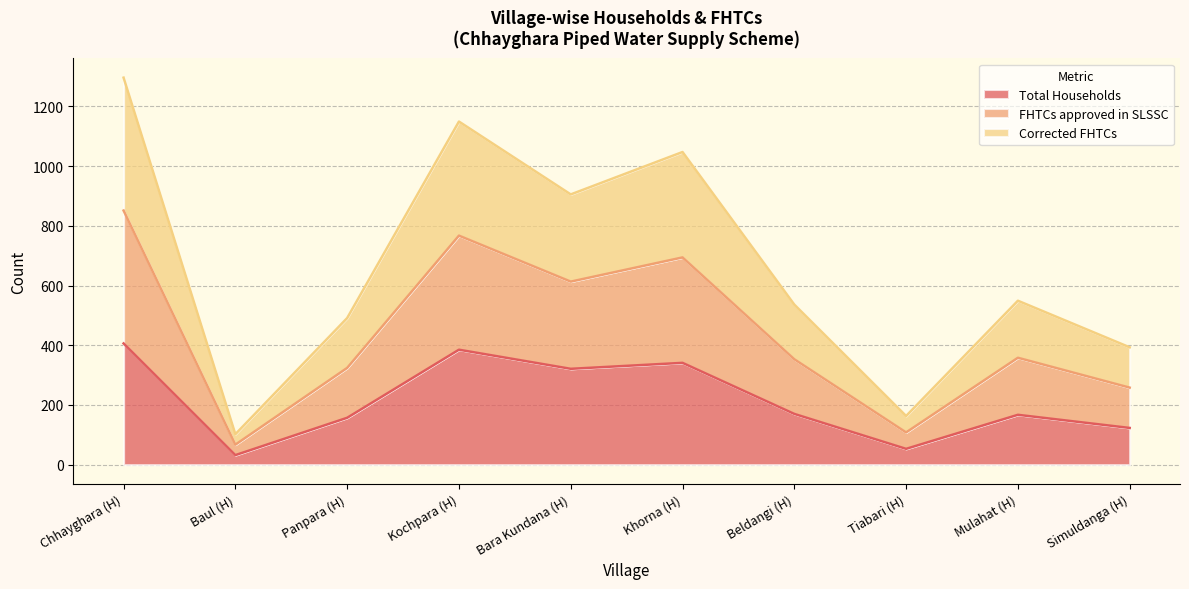

Which series has the largest total across all categories?

FHTCs approved in SLSSC